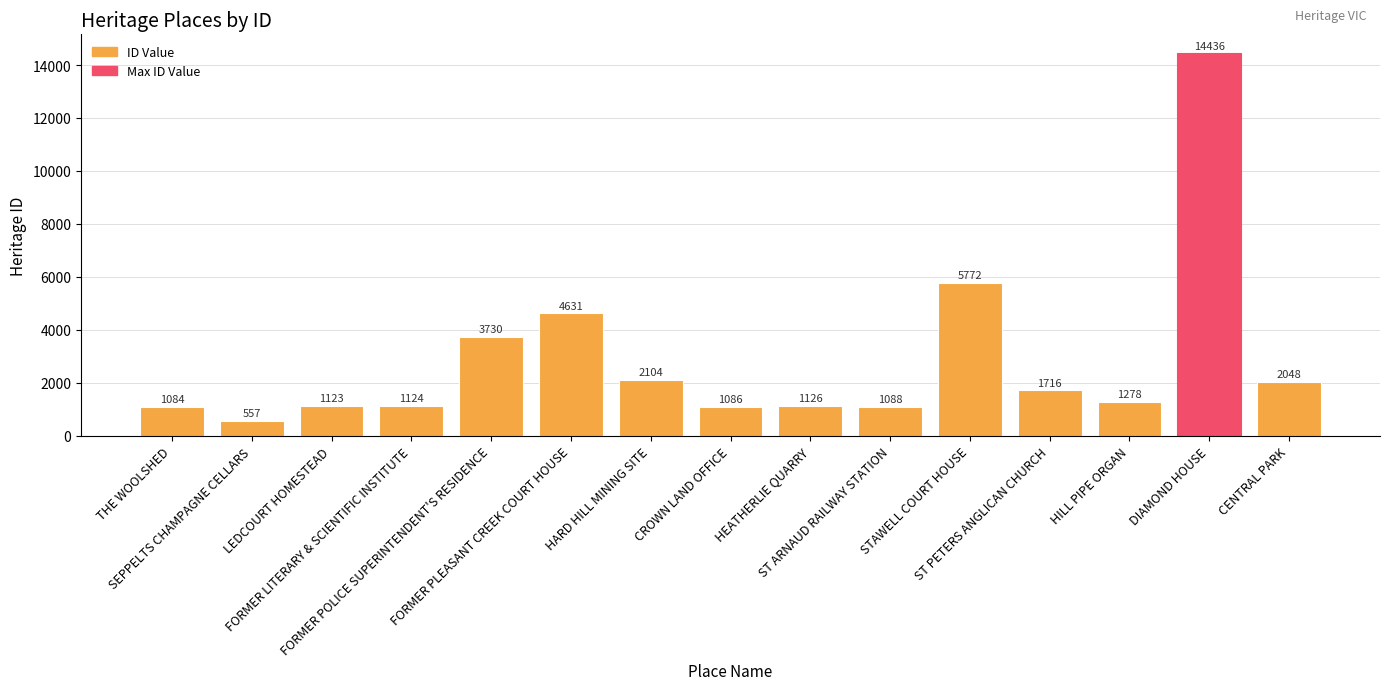

At which label does the data first exceed 1278?

FORMER POLICE SUPERINTENDENT'S RESIDENCE